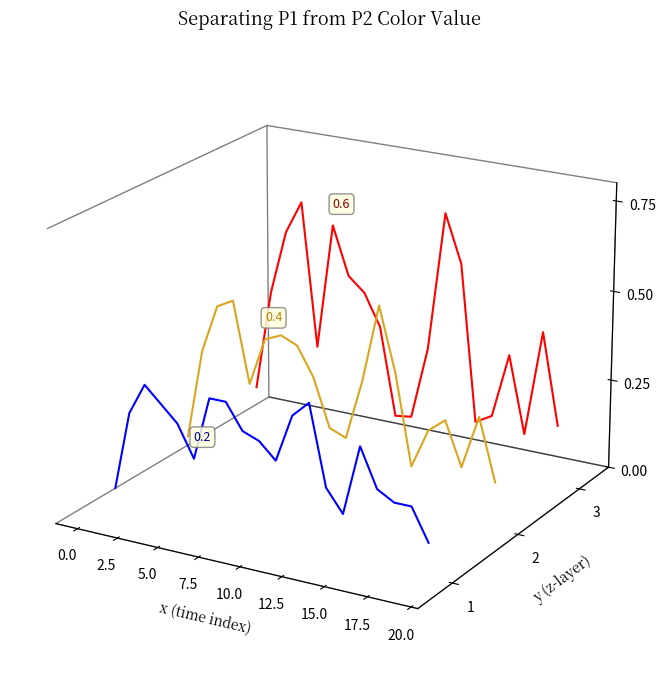

How many lines are shown in the chart?

3